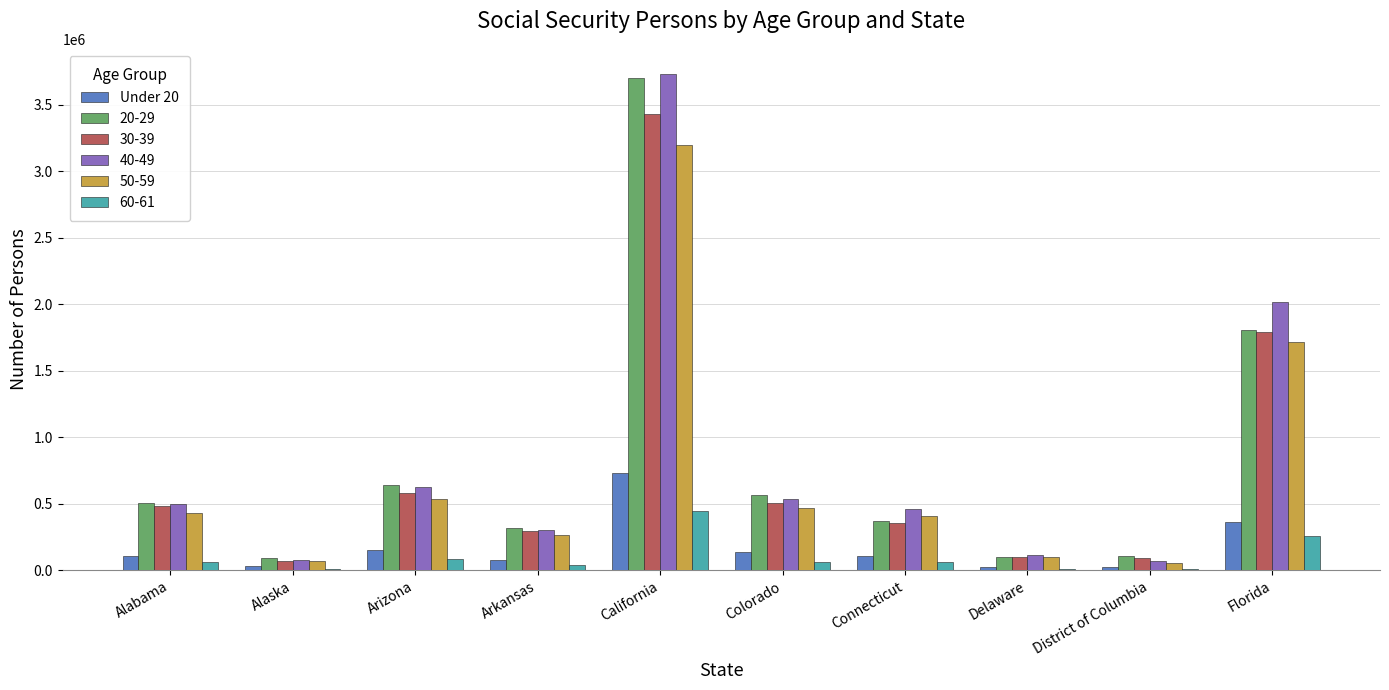

What is the greatest value displayed?

3734192